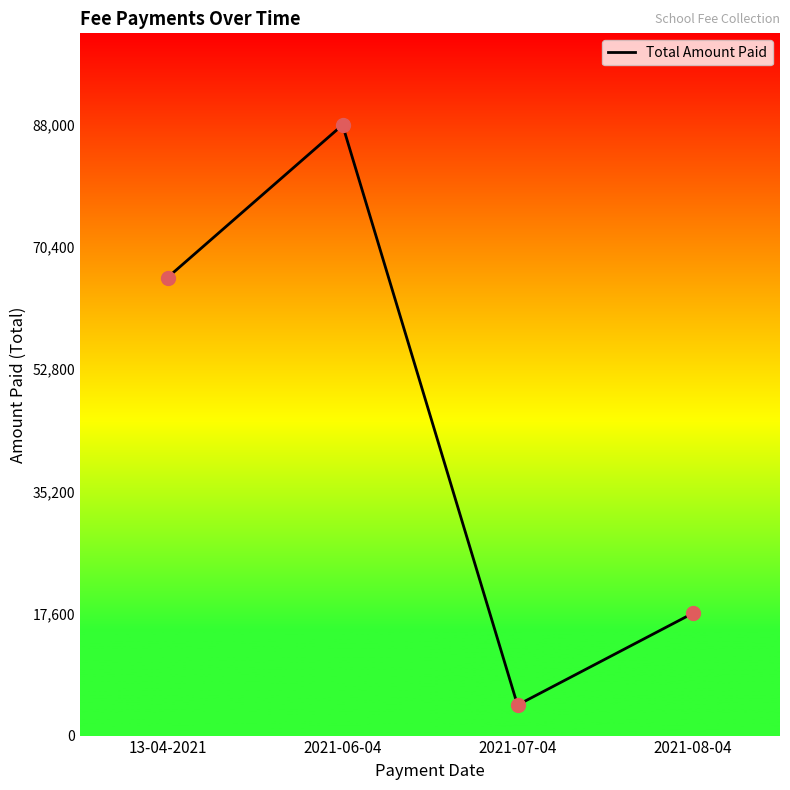

Which has a higher value, 2021-07-04 or 2021-06-04?

2021-06-04